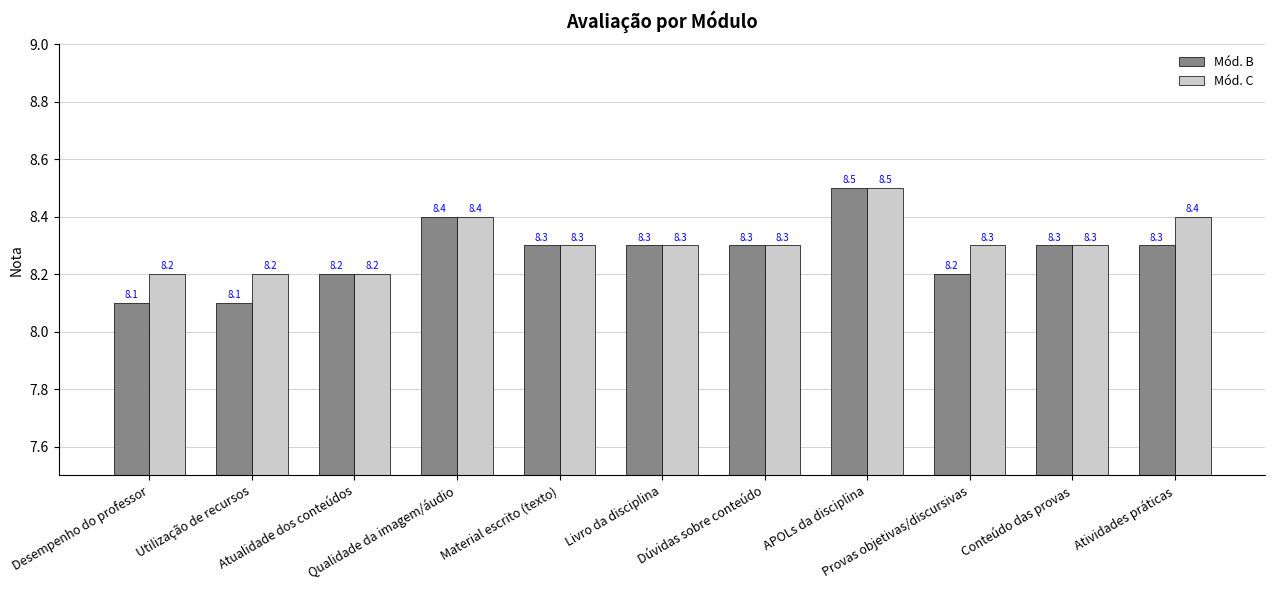

What is the total value across all series at Qualidade da imagem/áudio?

16.8